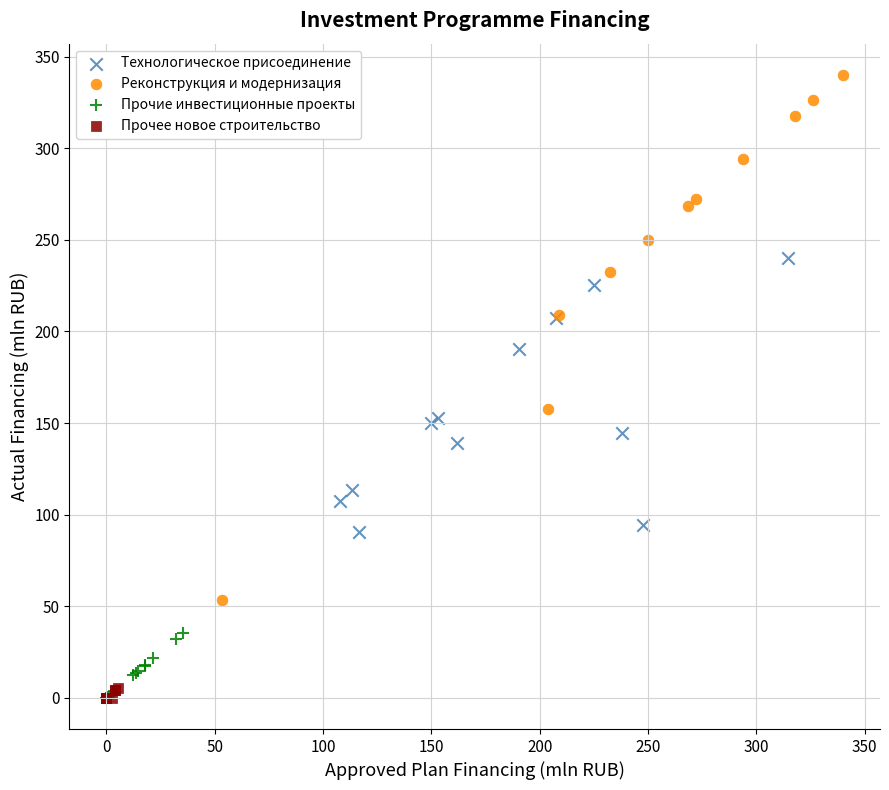

Which series has the largest Y range (max minus min)?

Реконструкция и модернизация